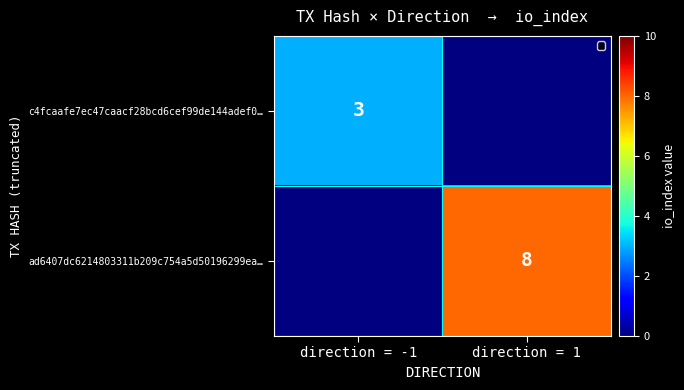

Rank the series at direction = -1 from lowest to highest value.

ad6407dc6214803311b209c754a5d50196299ea…, c4fcaafe7ec47caacf28bcd6cef99de144adef0…